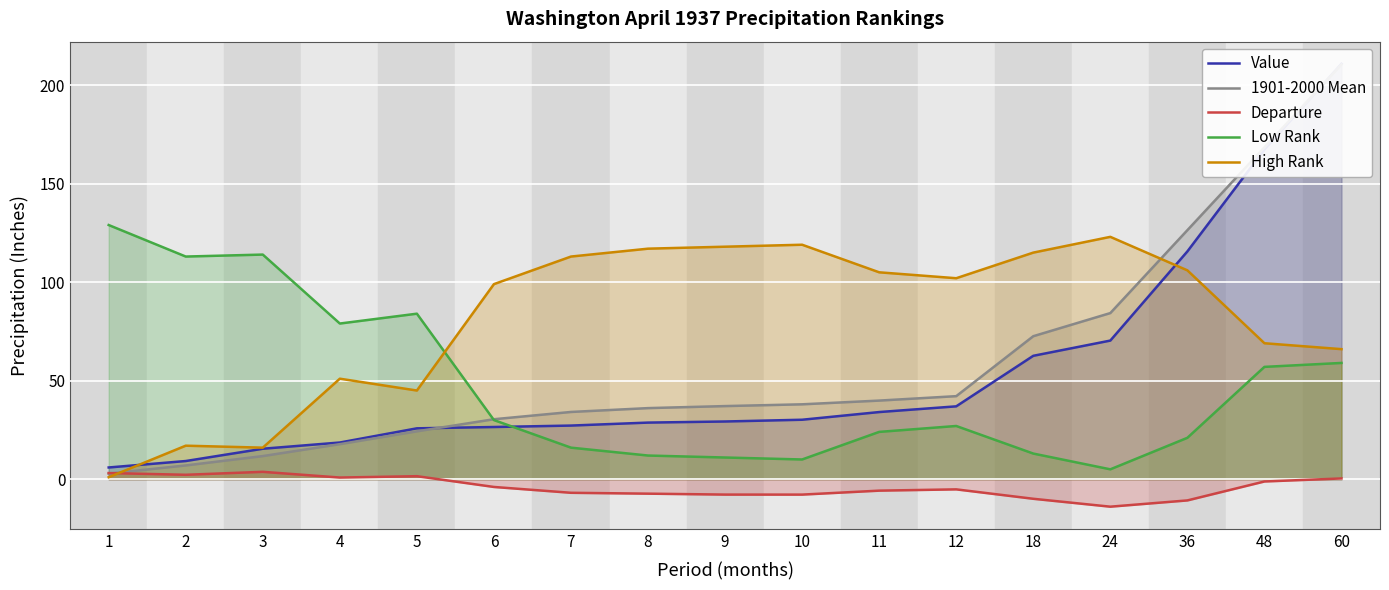

What is the maximum value shown in the chart?

210.8